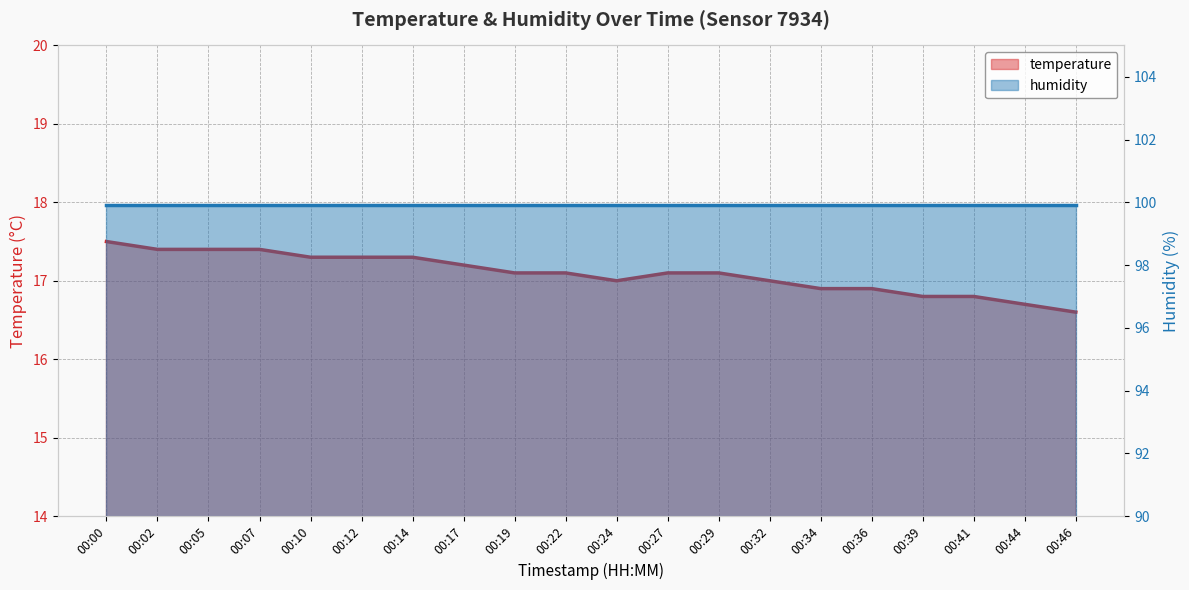

Which category has the lowest value across all series?

00:46